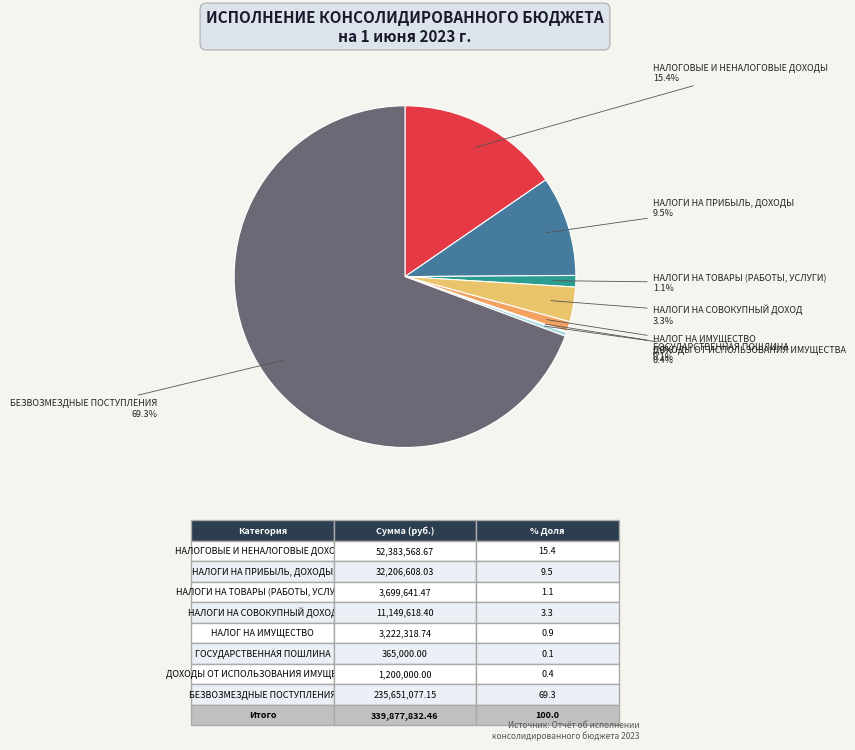

To the nearest percent, what is the difference between the largest and smallest slice percentages?

69%